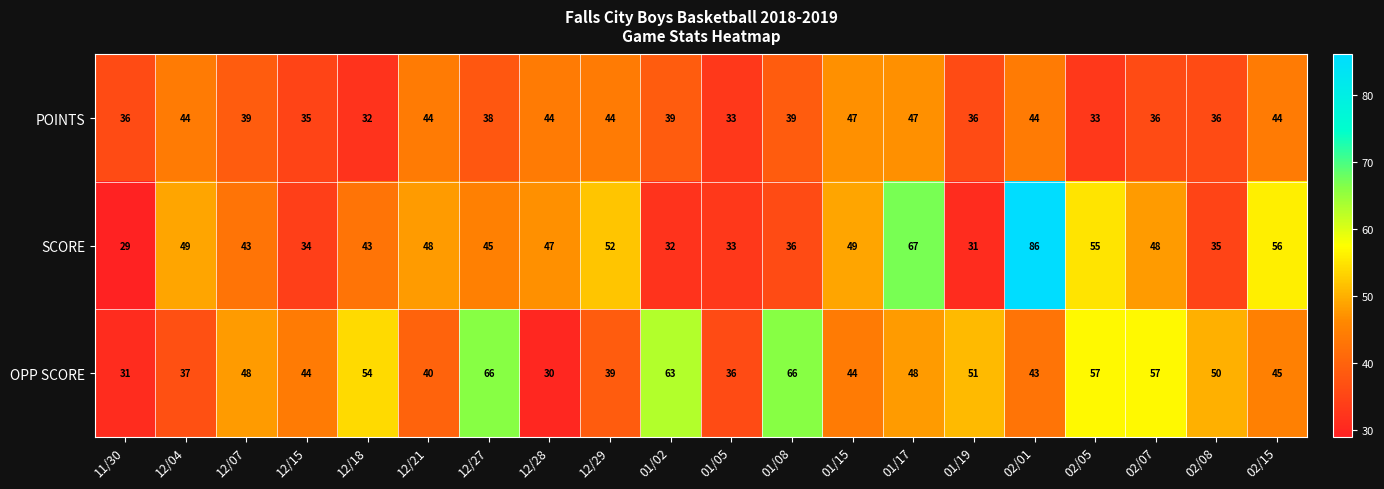

The POINTS series shows 36 at 02/08. True or false?

True